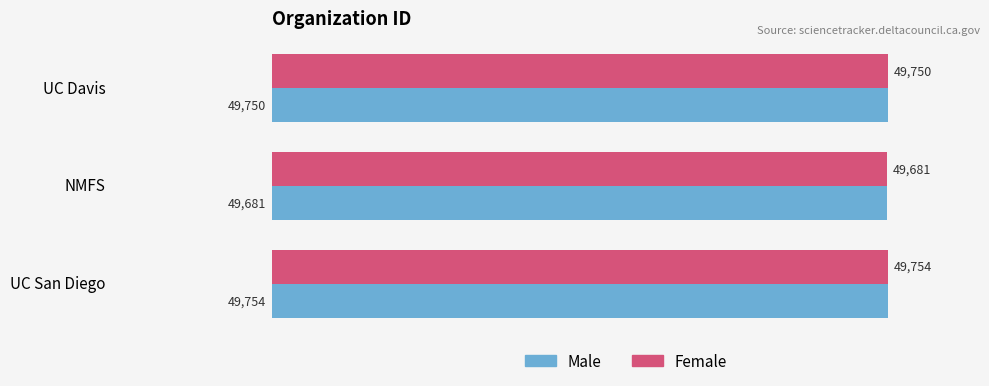

At which category is the sum across all series the highest?

UC San Diego